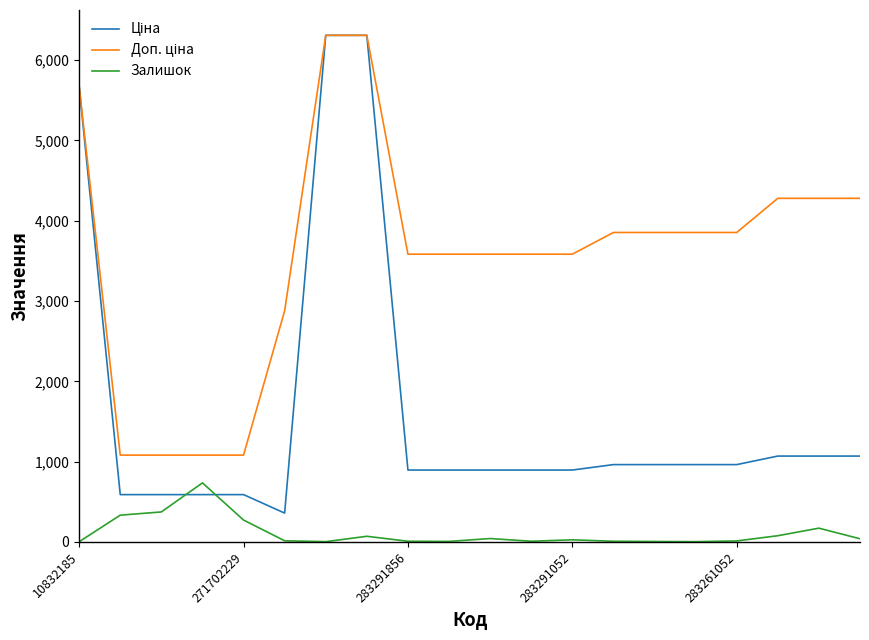

What is the highest value of the Залишок series?

736.0